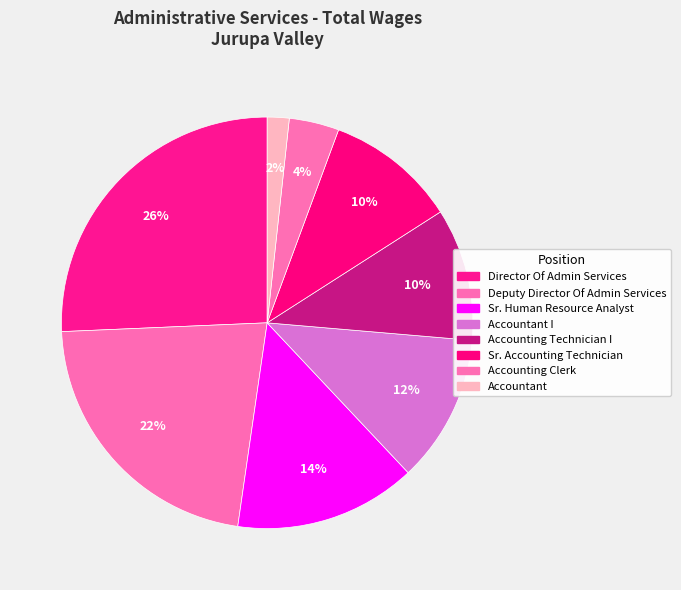

Which slice is the largest?

Director Of Administrative Services